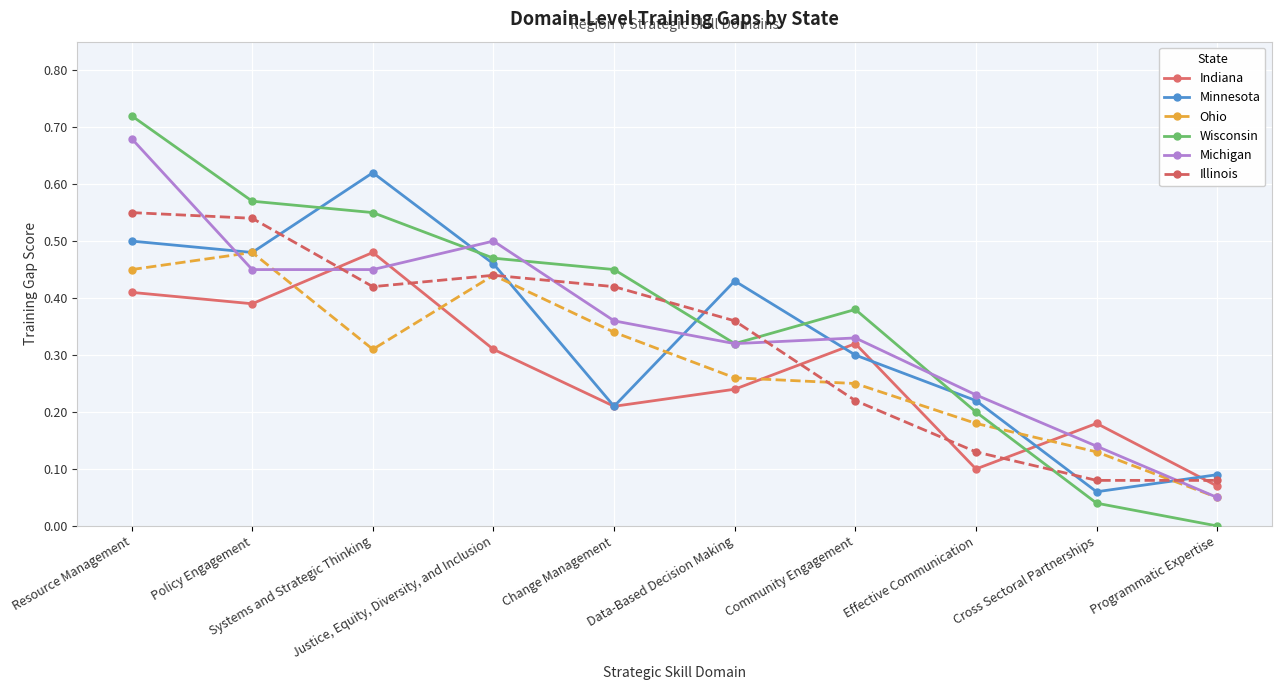

Which series has the largest range (max minus min)?

Wisconsin